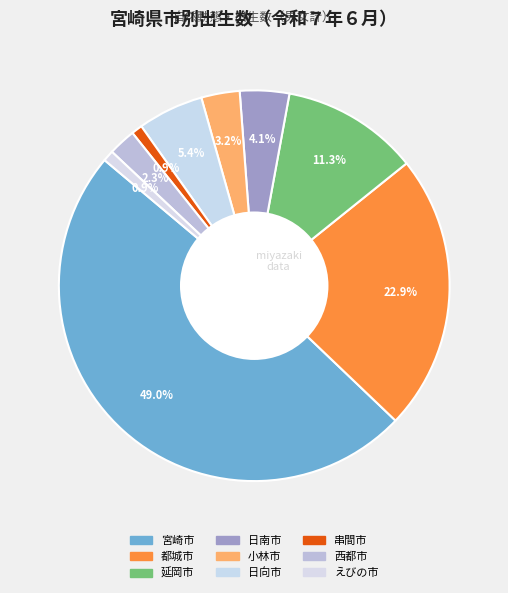

Which category has the biggest portion of the pie?

宮崎市